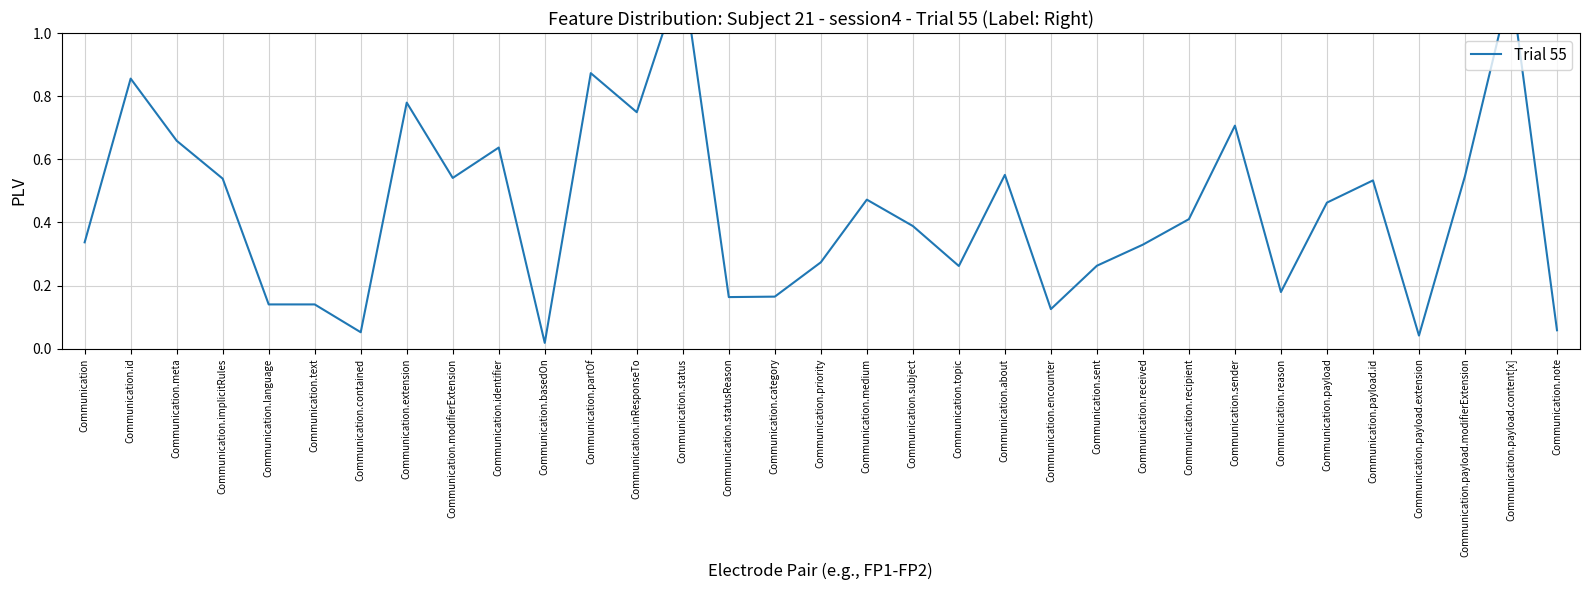

True or false: the data shows 0.6 at Communication.identifier.

True